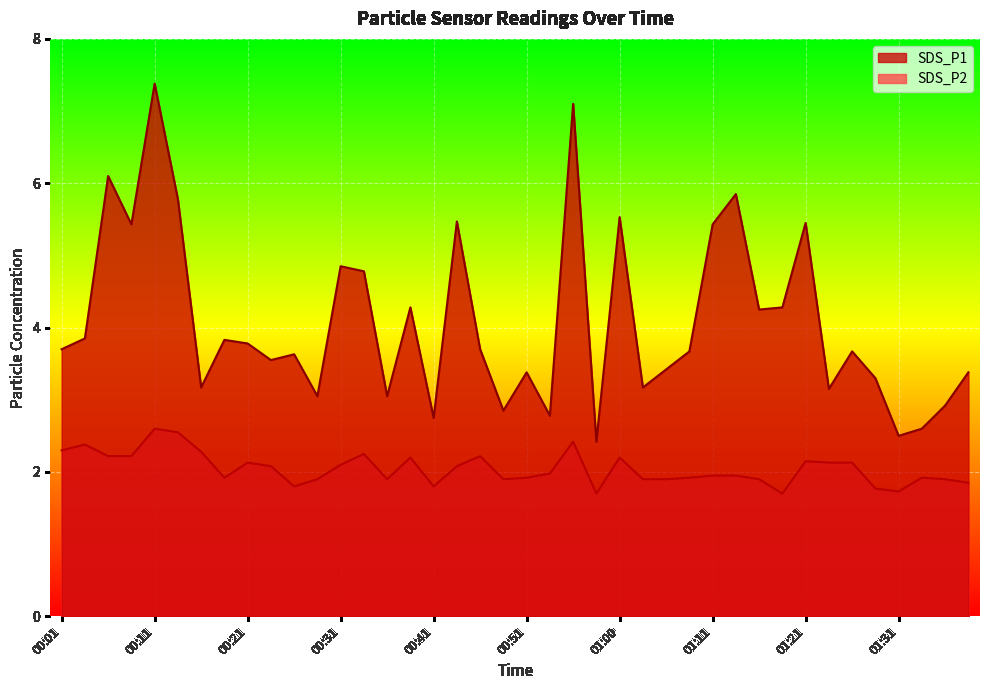

How many values in the SDS_P1 series are below 3?

7